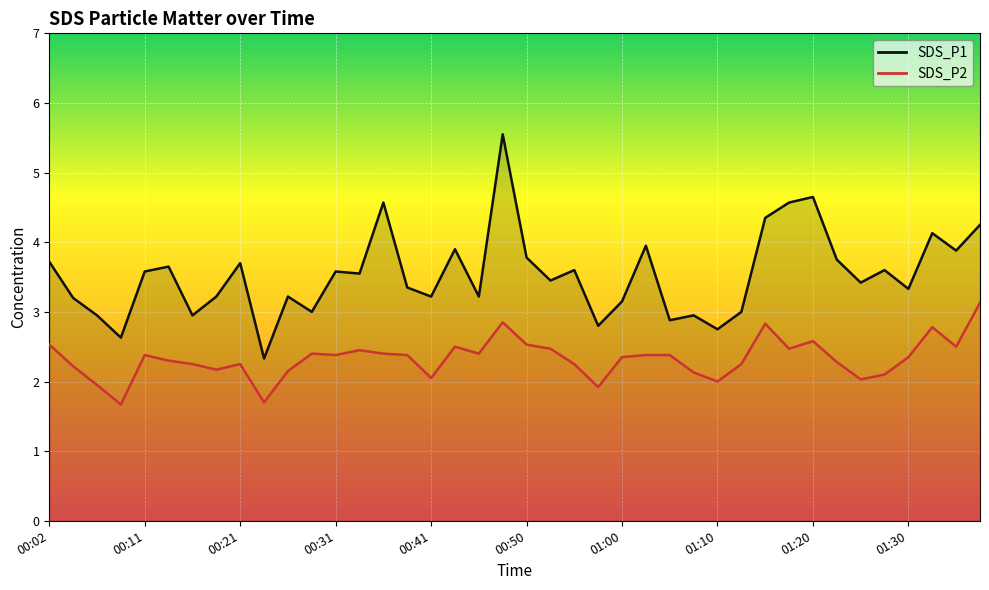

What is the label of the 23rd point from the right?

00:43